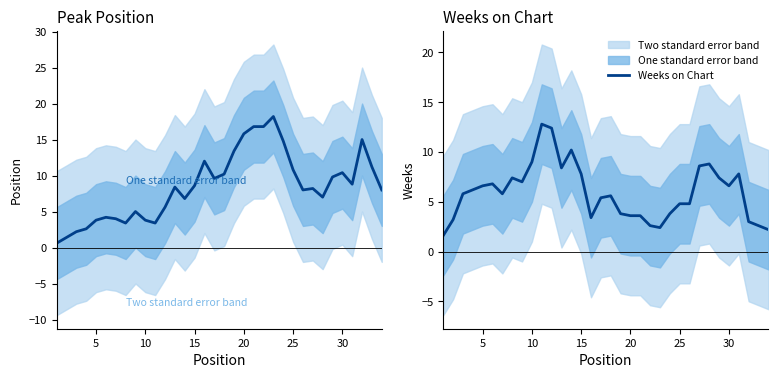

The Weeks on Chart series shows 1.9 at 10. True or false?

False